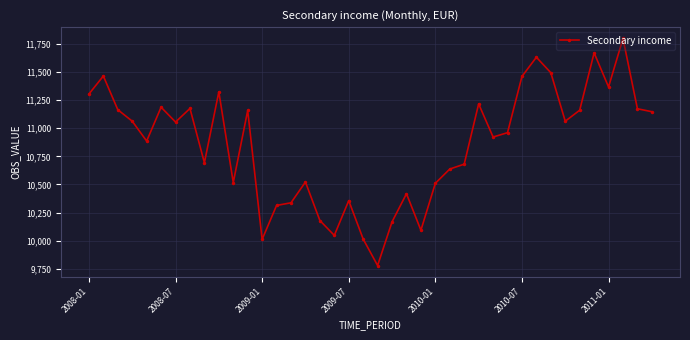

What is the value of the 31st point from the left?

11460.5